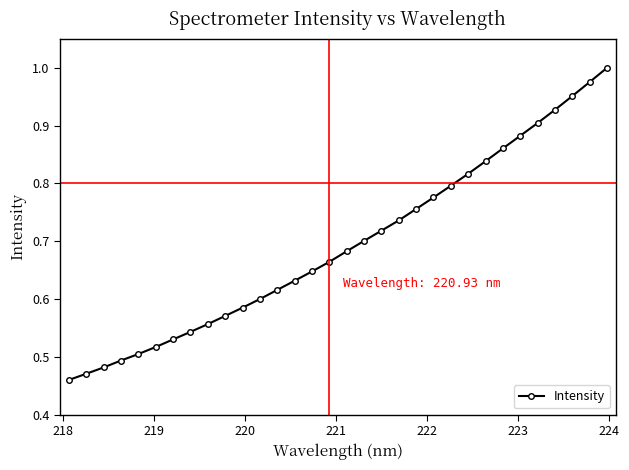

True or false: the data has more than 2 interior local peaks.

False